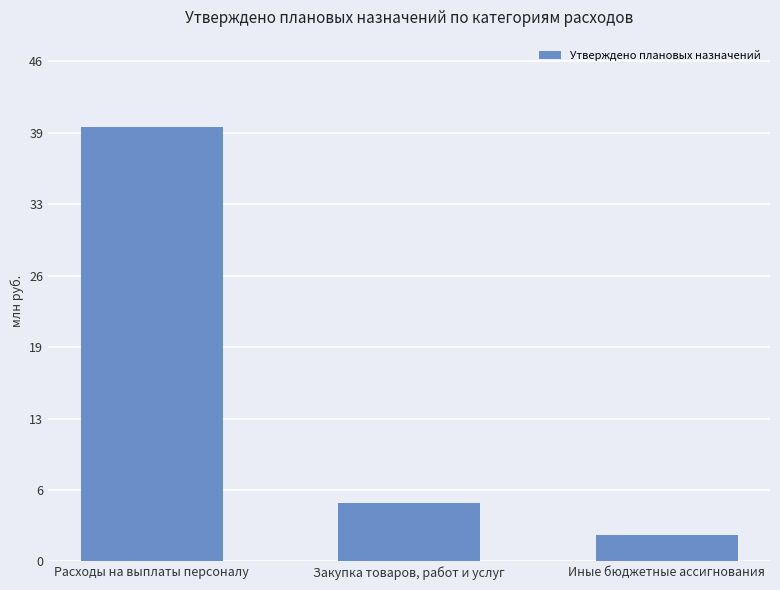

What is the difference between the values at Расходы на выплаты персоналу and Иные бюджетные ассигнования?

38003811.4